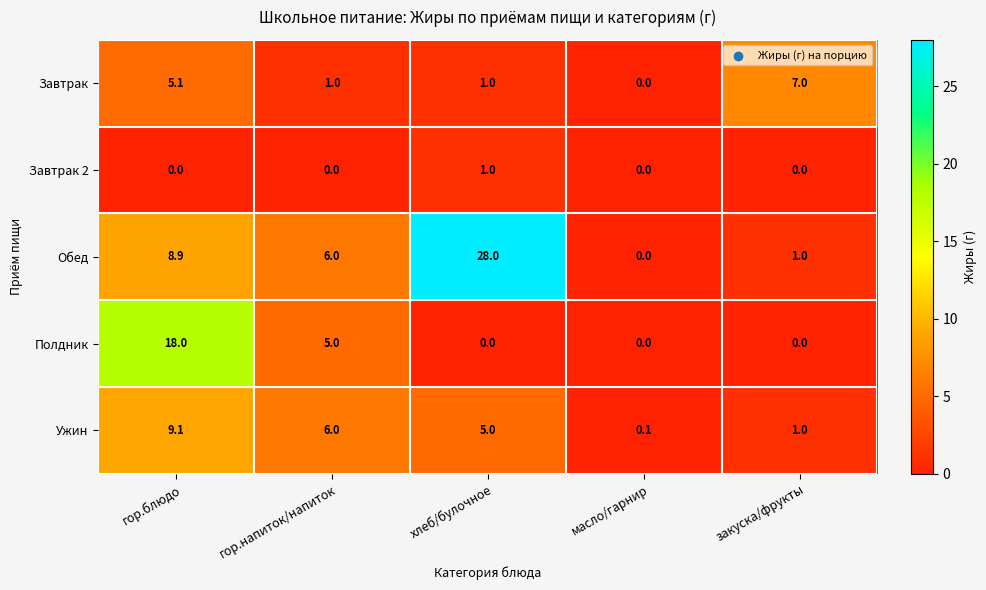

Is it true that Завтрак equals 0.0 at масло/гарнир?

True